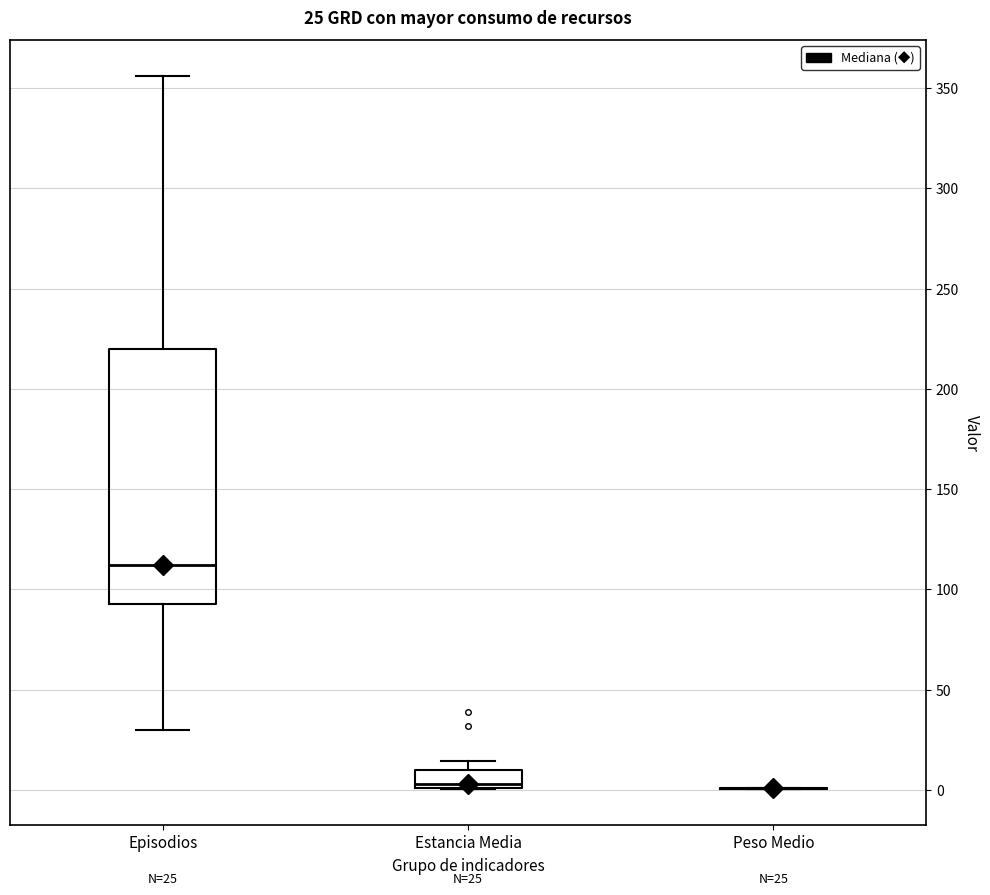

Comparing the boxes themselves (not the whiskers), which one is the tallest?

Episodios